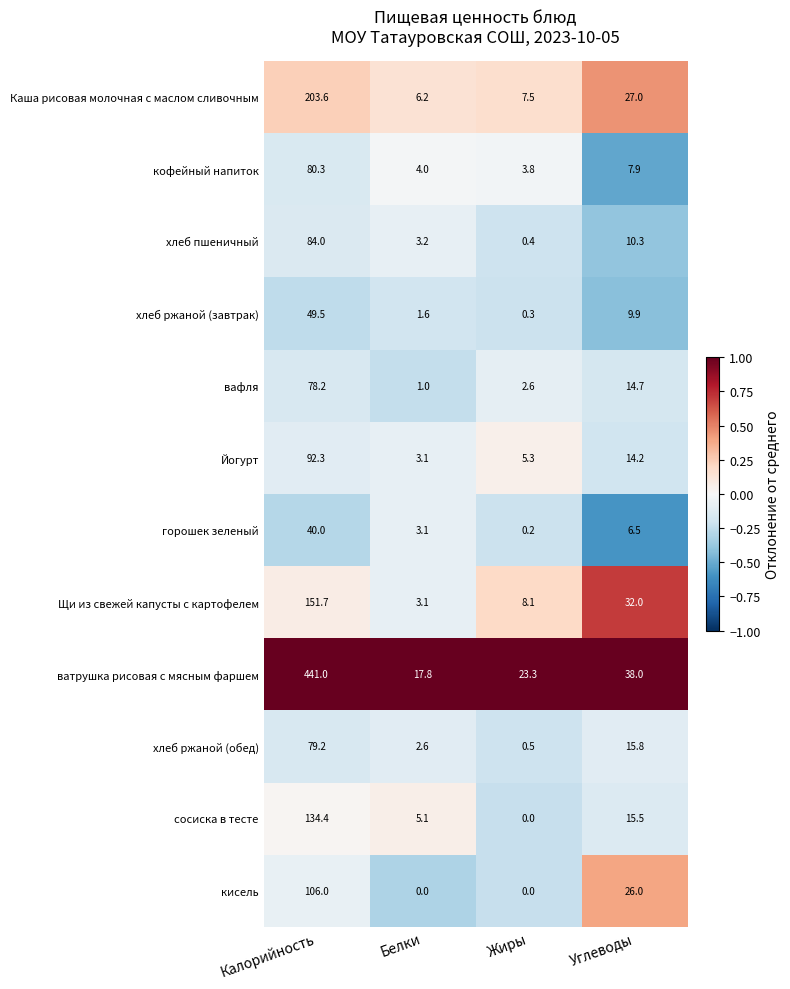

Rank the categories by вафля value from highest to lowest.

Калорийность, Углеводы, Жиры, Белки